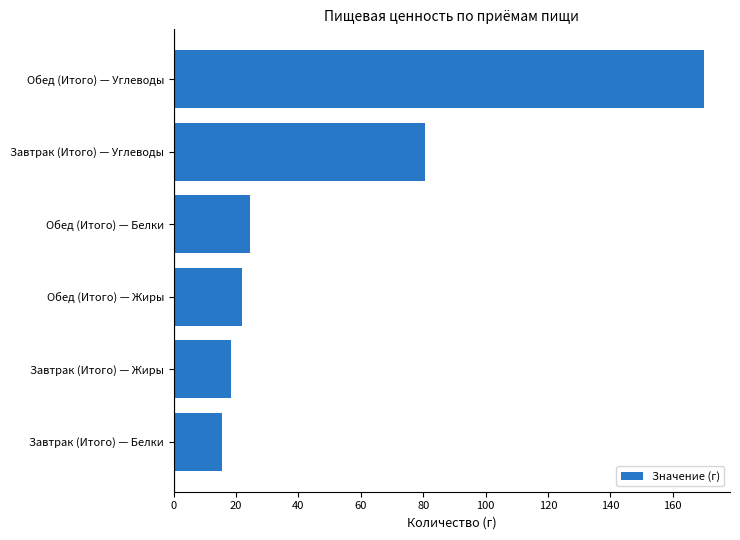

What is the difference between the second highest and minimum values?

65.0